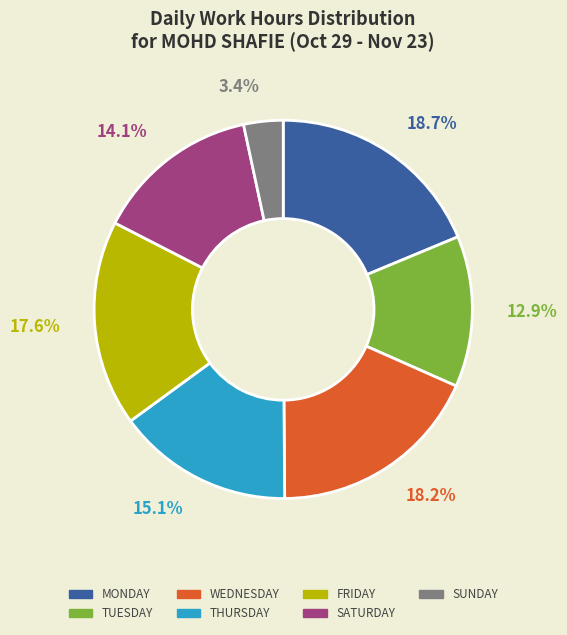

Is there any slice that represents more than half of the pie?

No